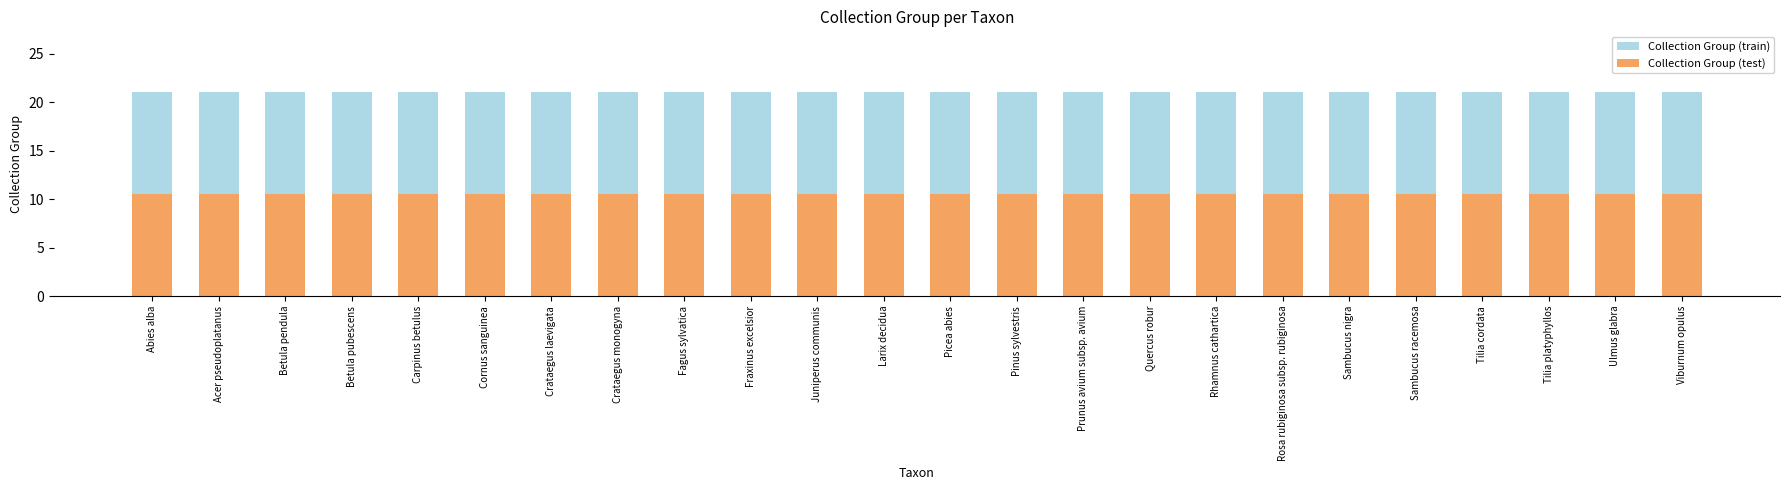

List the series in order of their overall mean, highest first.

Collection Group (train), Collection Group (test)